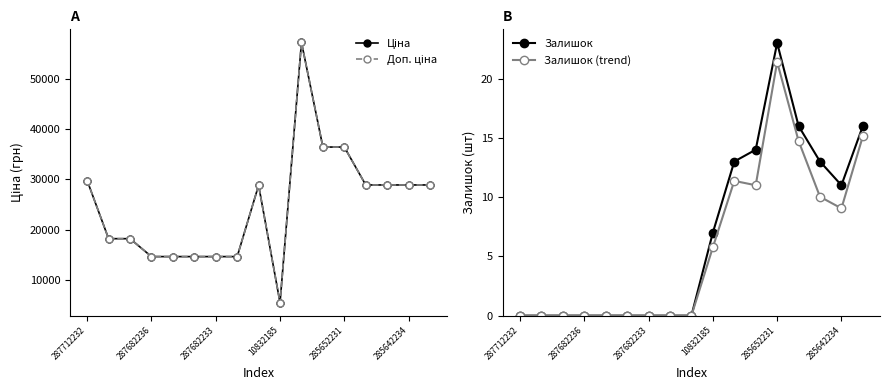

The value of Залишок at 285652231 is 23.0. True or false?

True